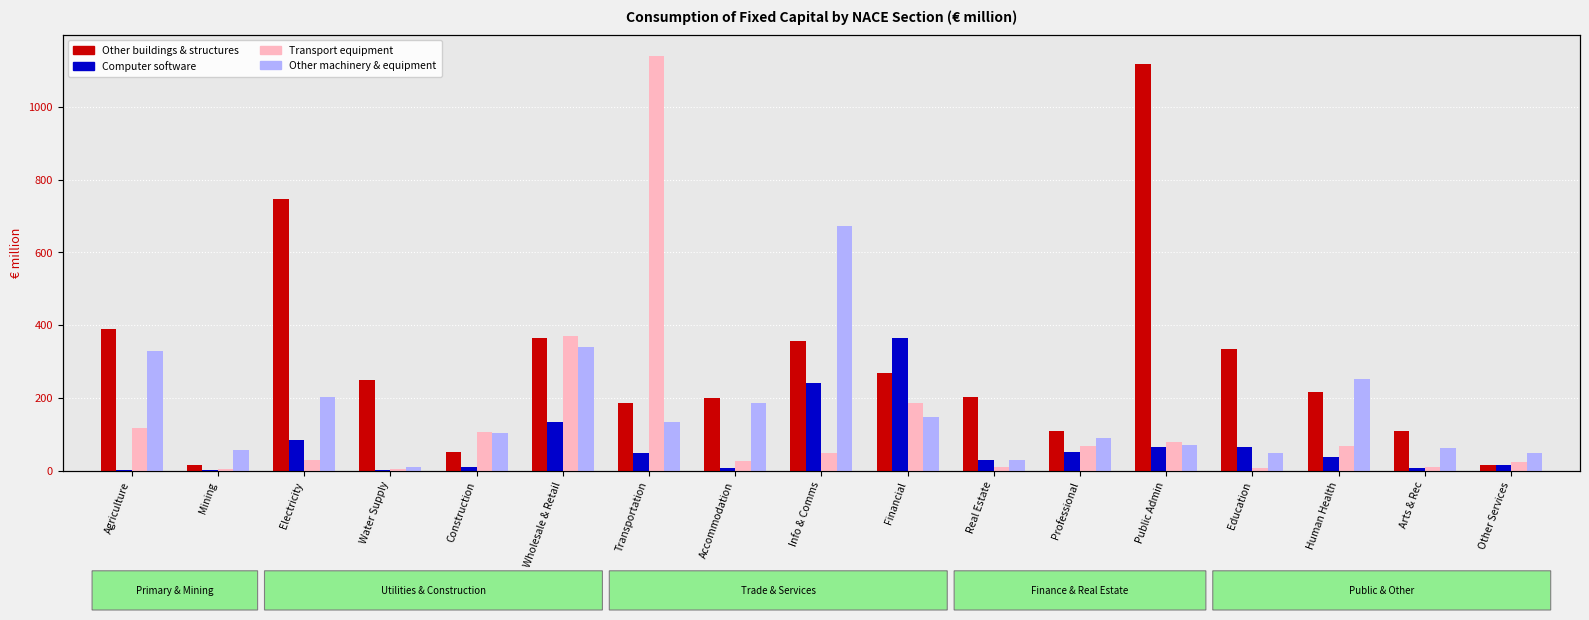

Is the value of Computer software at Mining greater than the value of Transport equipment at Mining?

No